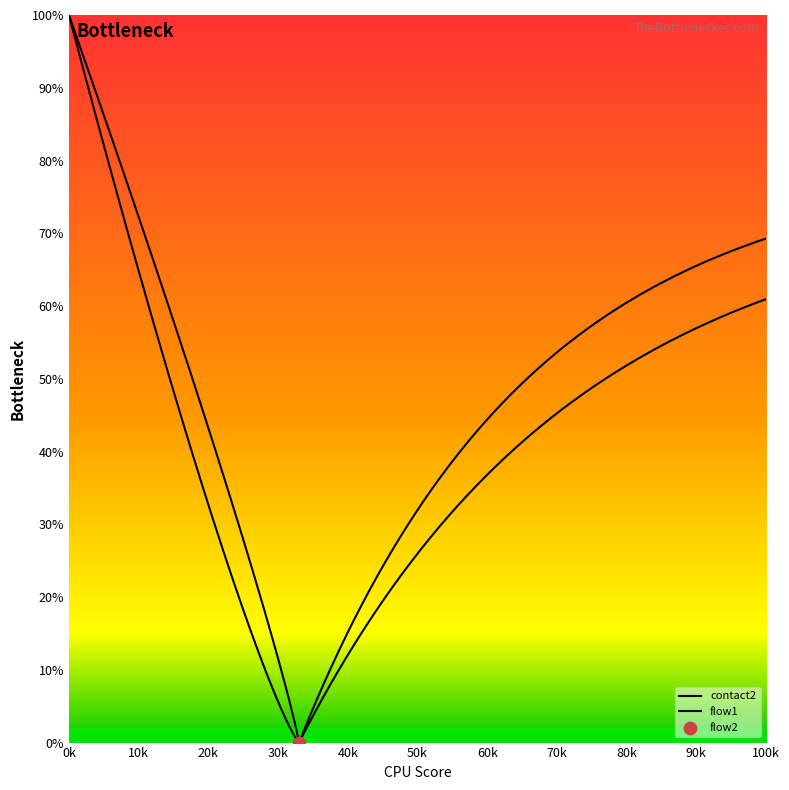

Which series contains the highest Y value?

contact2